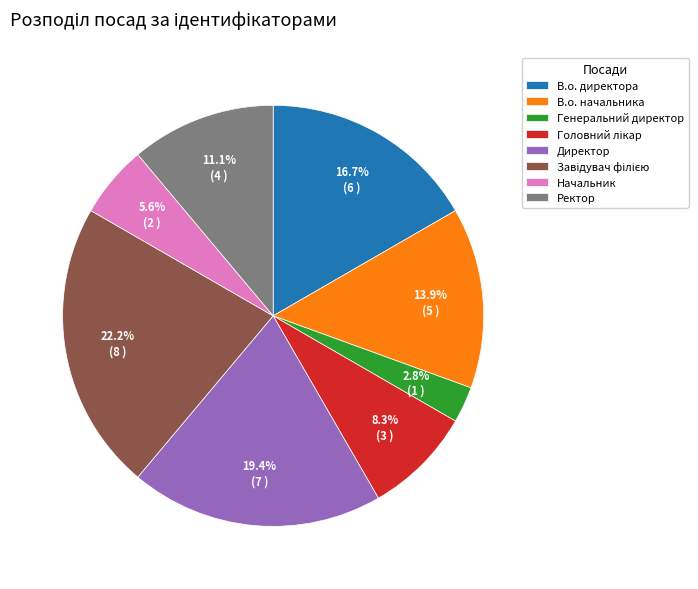

Which has a higher value, Начальник or В.о. директора?

В.о. директора